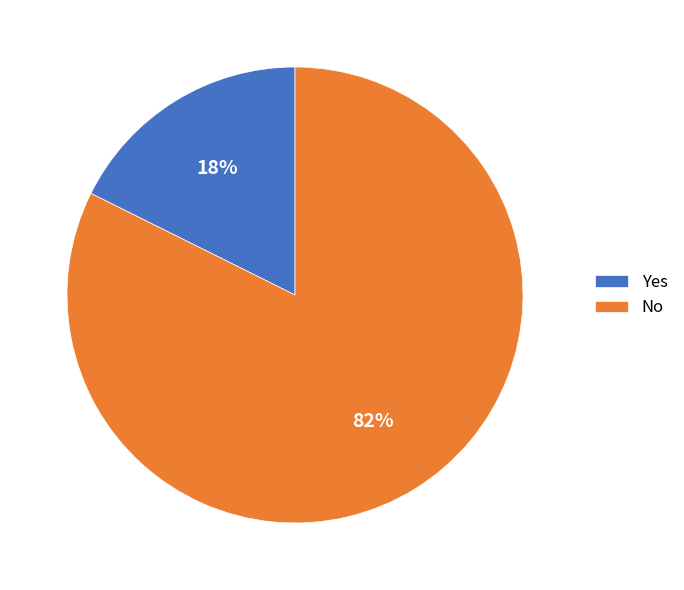

Is the sum of No and Yes greater than half?

Yes